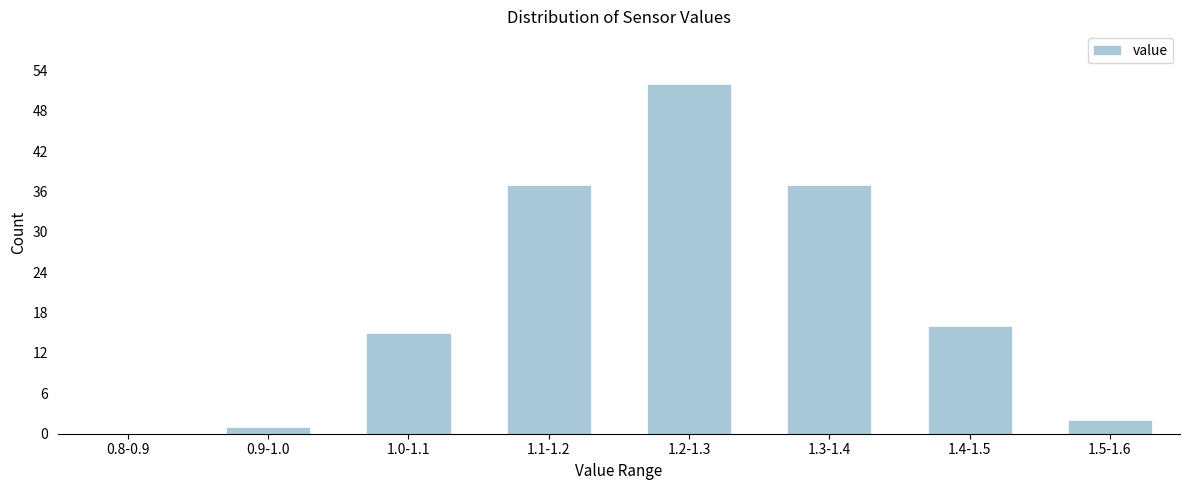

Reading right to left, list all the values displayed in this chart.

1.5-1.6=2	1.4-1.5=16	1.3-1.4=37	1.2-1.3=52	1.1-1.2=37	1.0-1.1=15	0.9-1.0=1	0.8-0.9=0